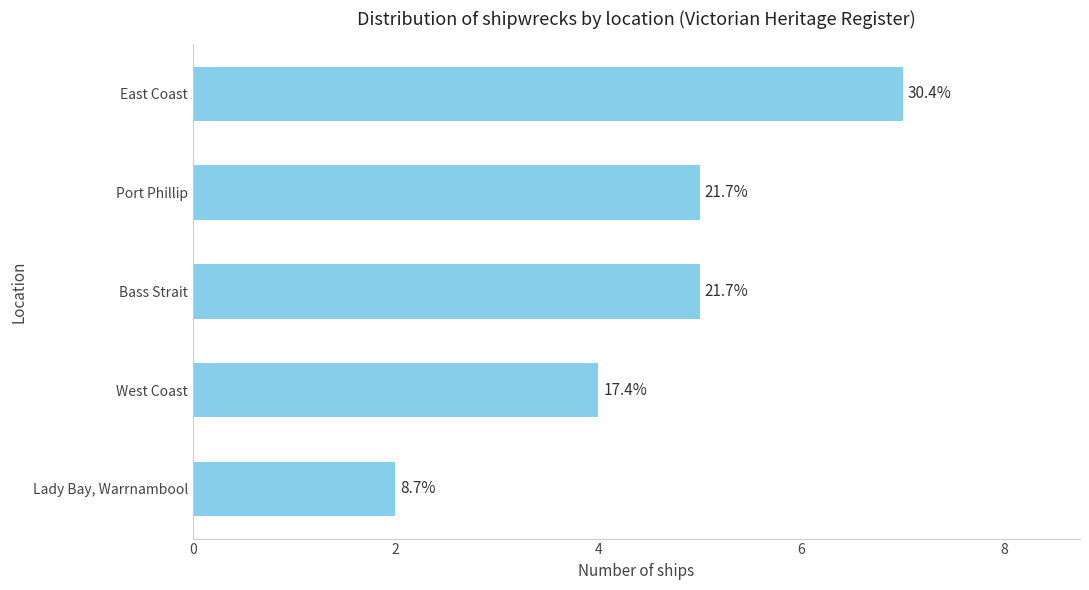

Does the chart contain stacked bars?

No